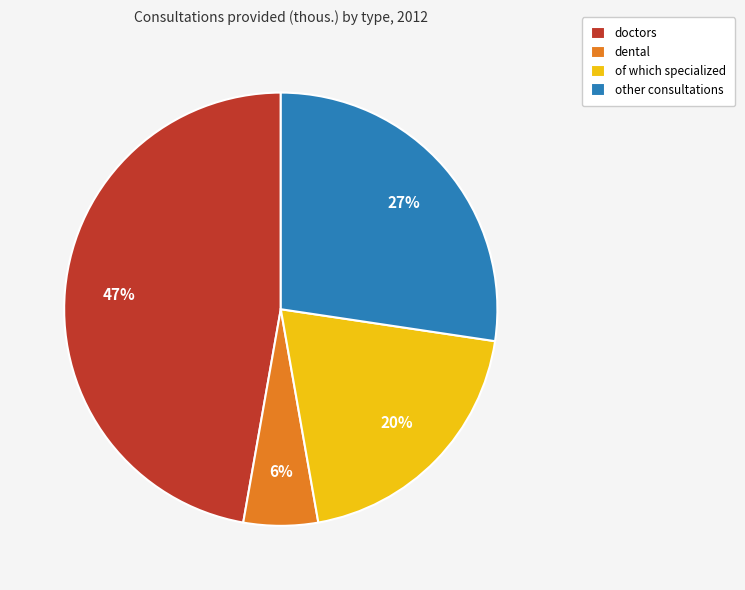

Combined, do of which specialized and other consultations account for over 50%?

No